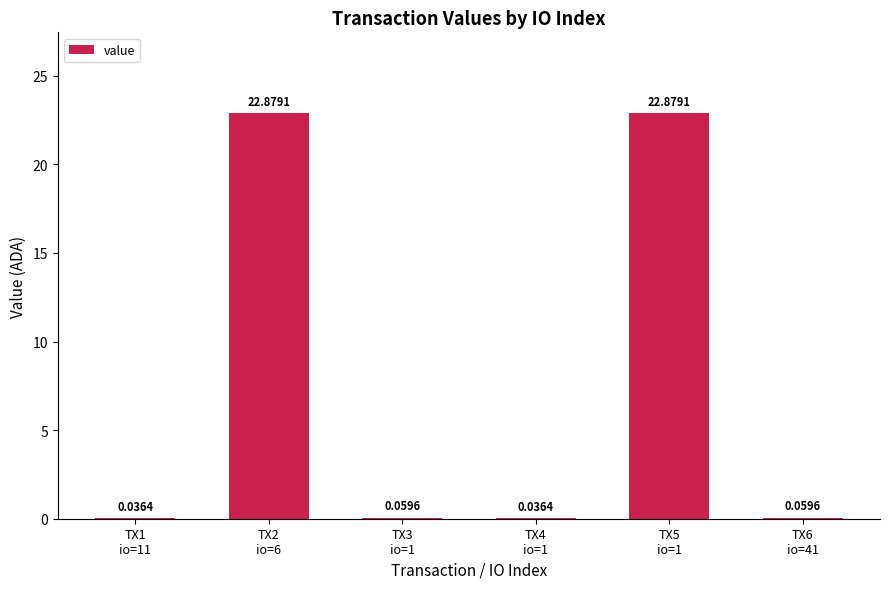

The chart shows a value of 9.8 at TX5
io=1. True or false?

False